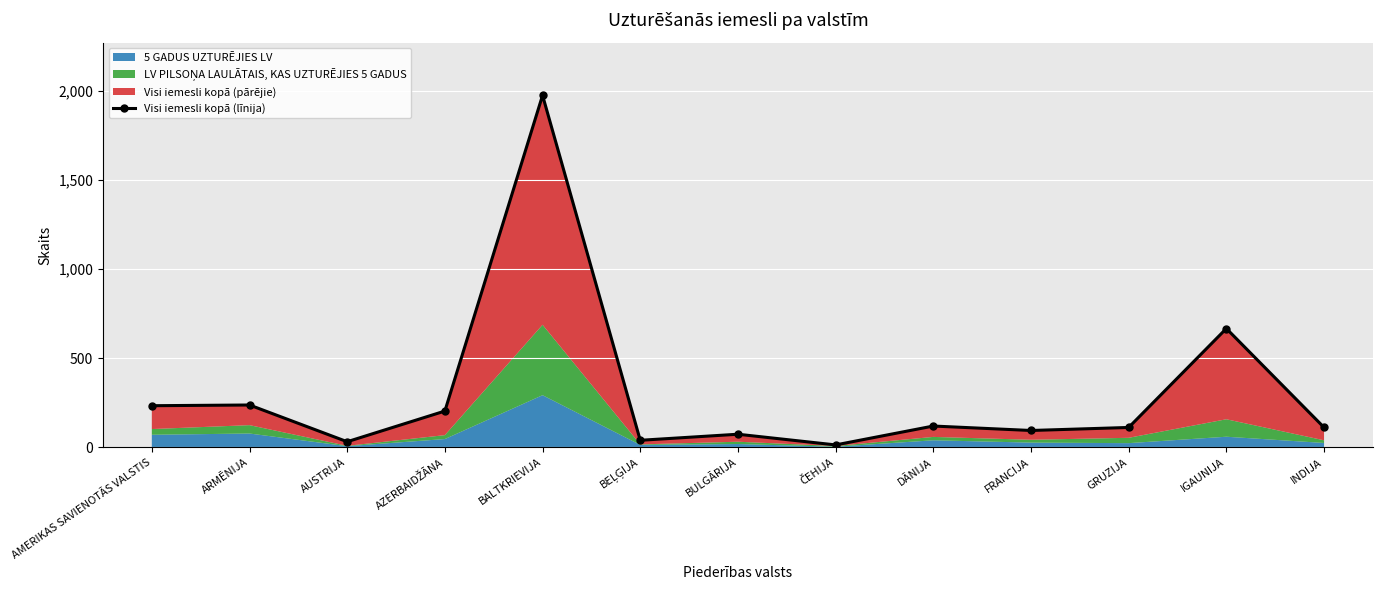

Which category has the highest value across all series?

BALTKRIEVIJA